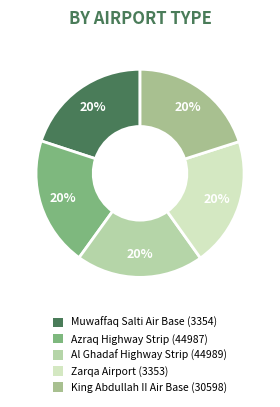

Count the number of slices in the pie.

5